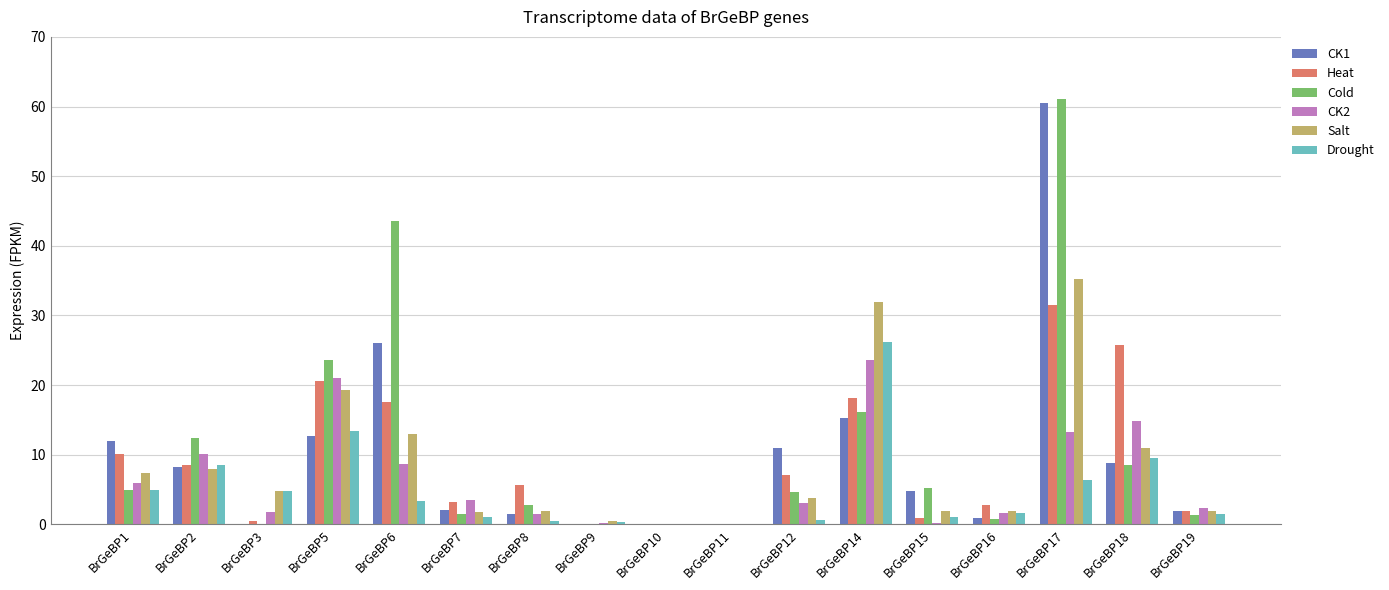

How many data points does each series have?

17